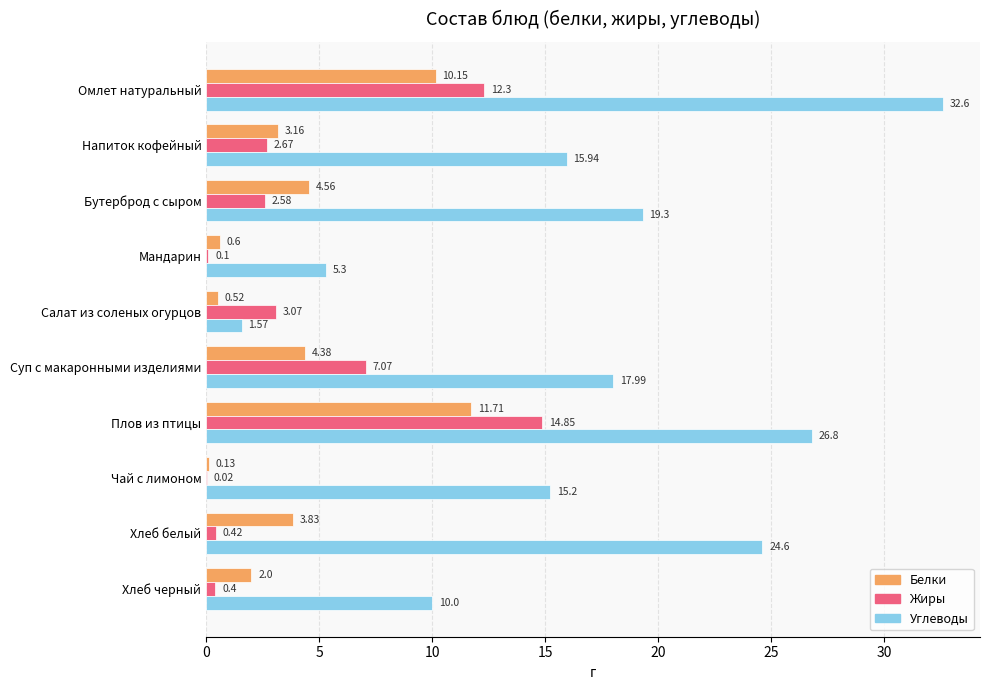

What is the sum of the Белки values at Мандарин and Чай с лимоном?

0.7